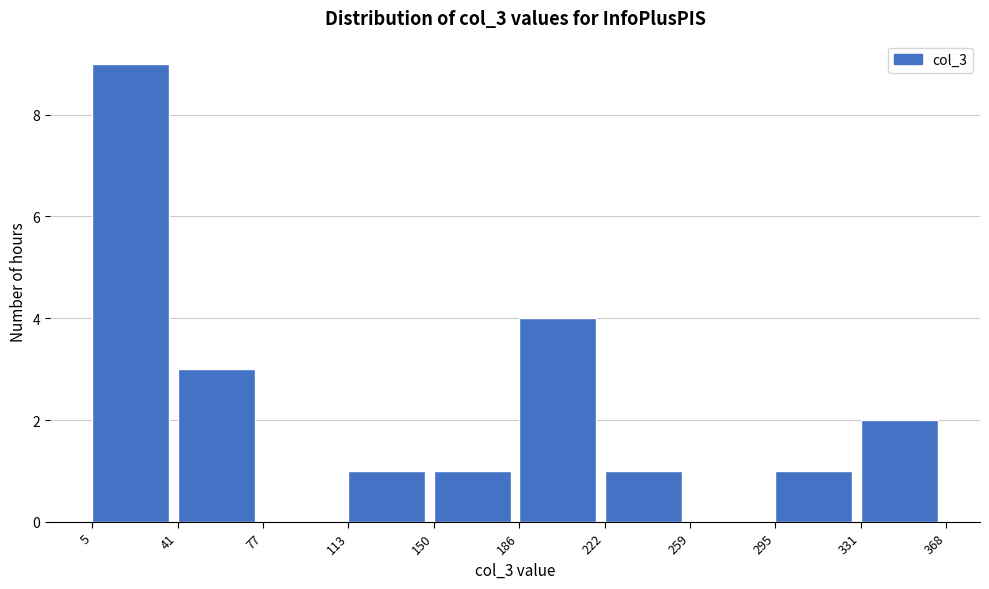

Over which range of the x-axis is the bar tallest?

5 to 41